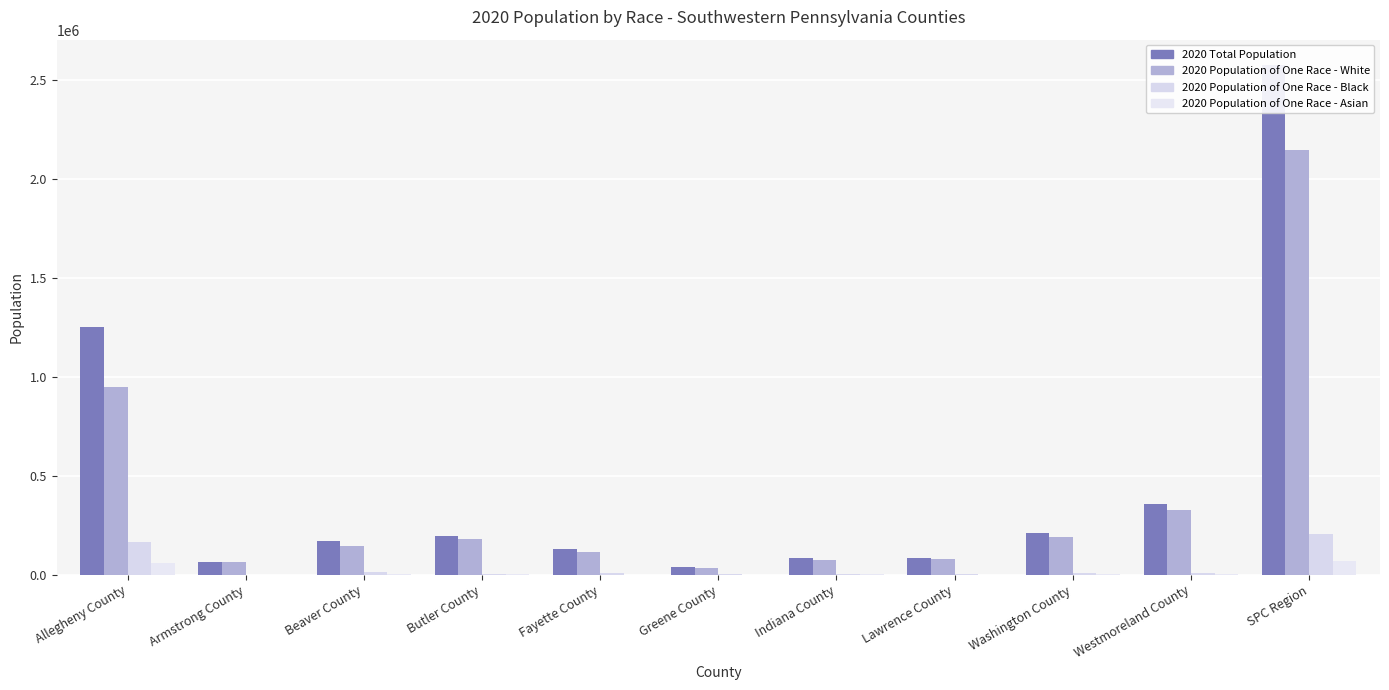

What is the difference between the maximum and minimum values in the 2020 Population of One Race - White series?

2114063